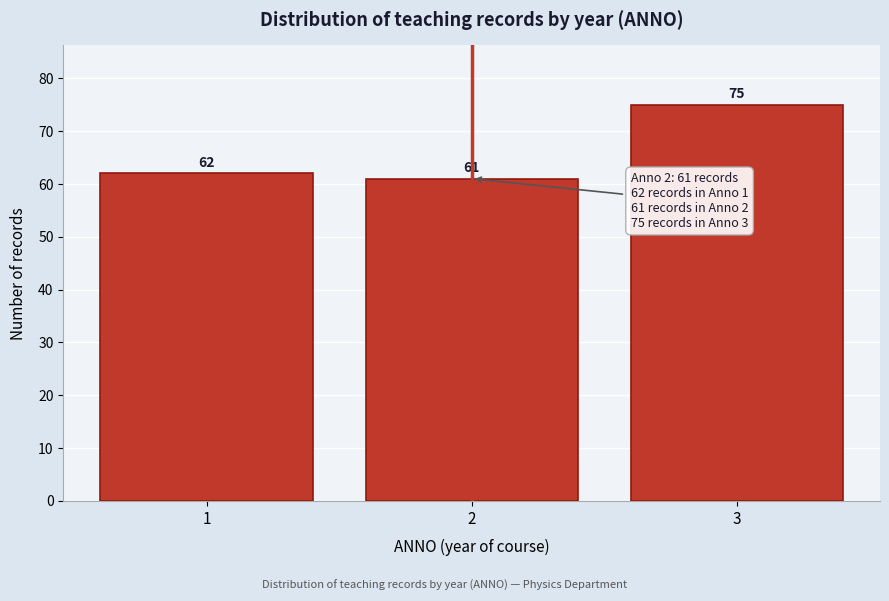

Reading left to right, transcribe all the data shown in this chart.

1=62	2=61	3=75